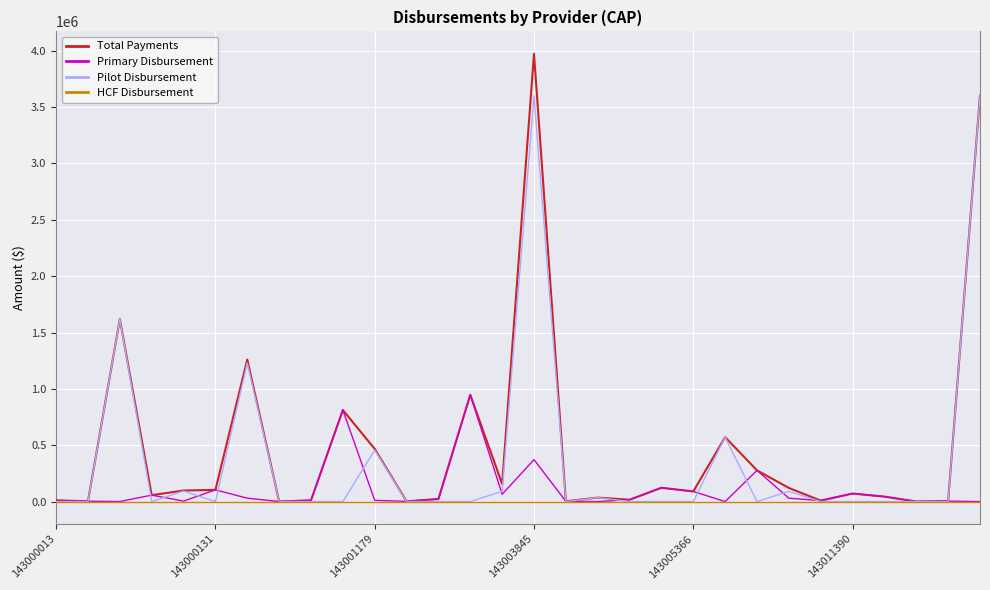

Rank the series by their average value, from highest to lowest.

Total Payments, Pilot Disbursement, Primary Disbursement, HCF Disbursement